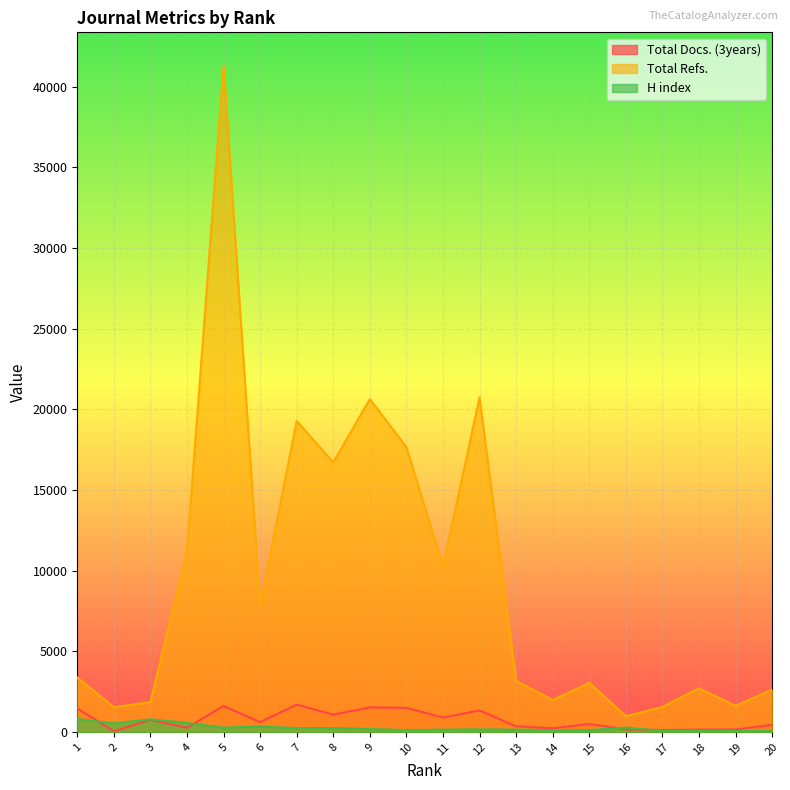

True or false: Total Refs. and H index intersect in this chart.

False